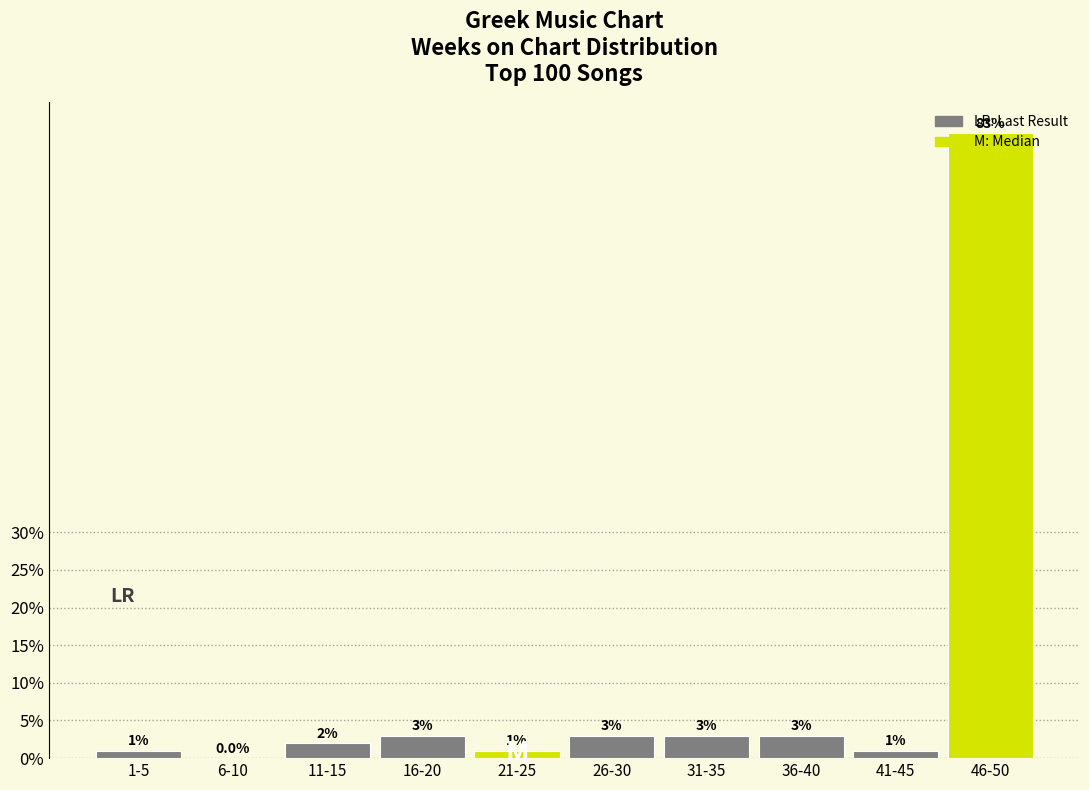

The value at 16-20 is 3. True or false?

True